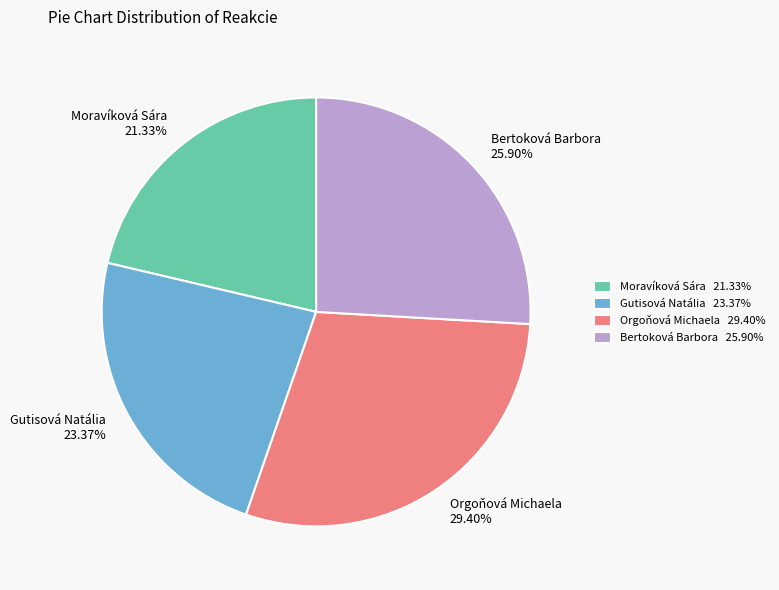

To the nearest percent, what is the difference between the Bertoková Barbora and Moravíková Sára slice percentages?

5%